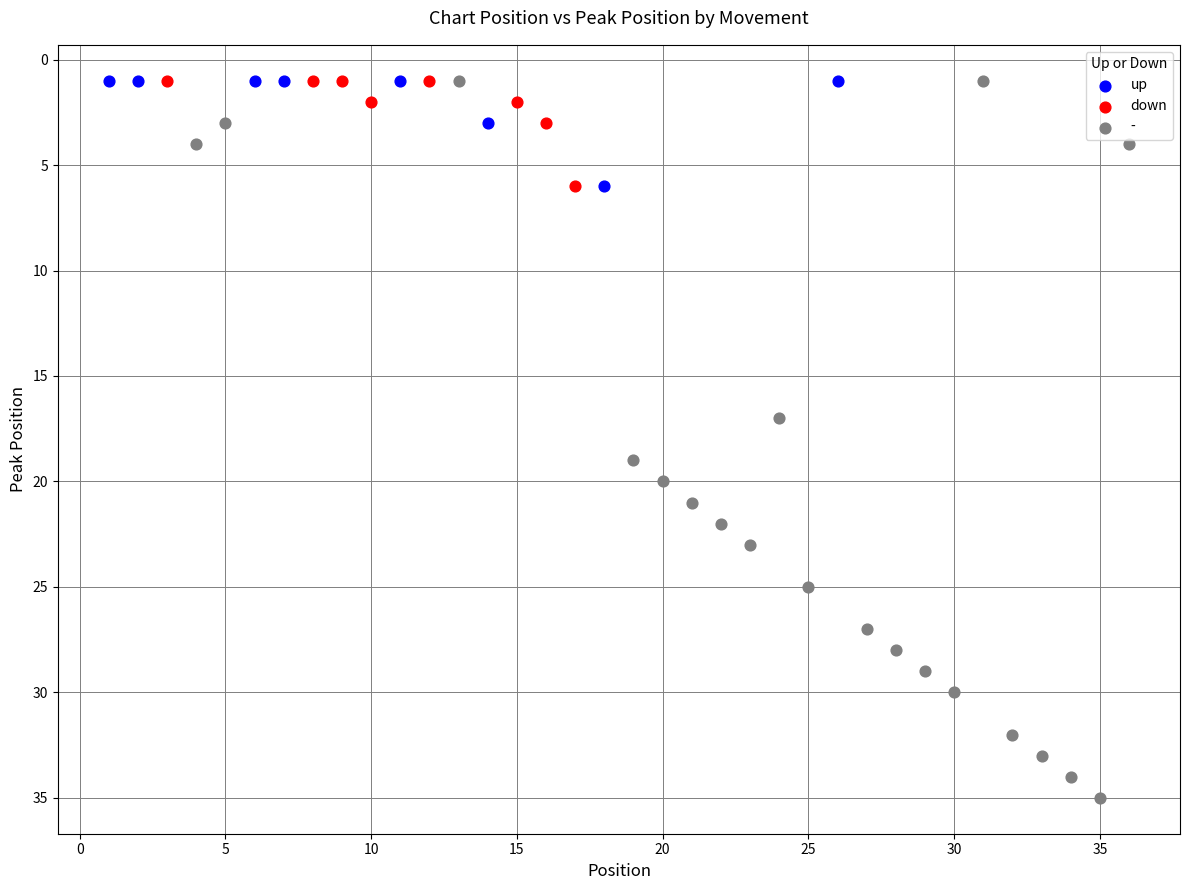

Which series has the widest spread of Y values?

-